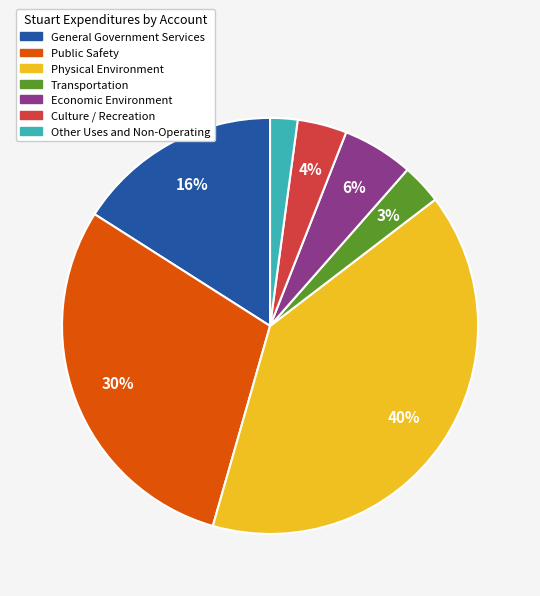

The General Government Services slice represents 22% of the pie. True or false?

False